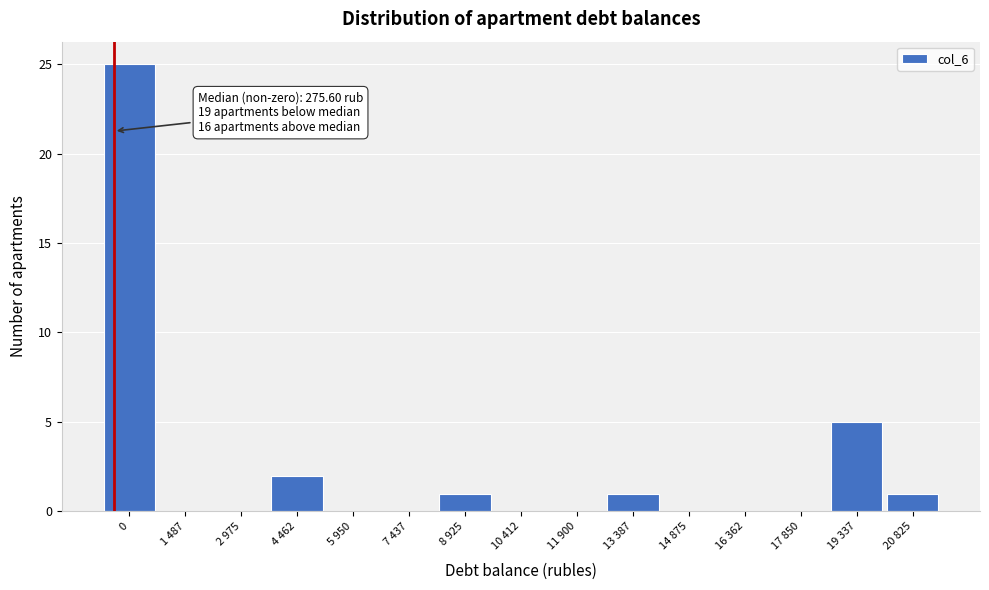

Reading right to left, list all the values displayed in this chart.

20 825=1	19 337=5	17 850=0	16 362=0	14 875=0	13 387=1	11 900=0	10 412=0	8 925=1	7 437=0	5 950=0	4 462=2	2 975=0	1 487=0	0=25